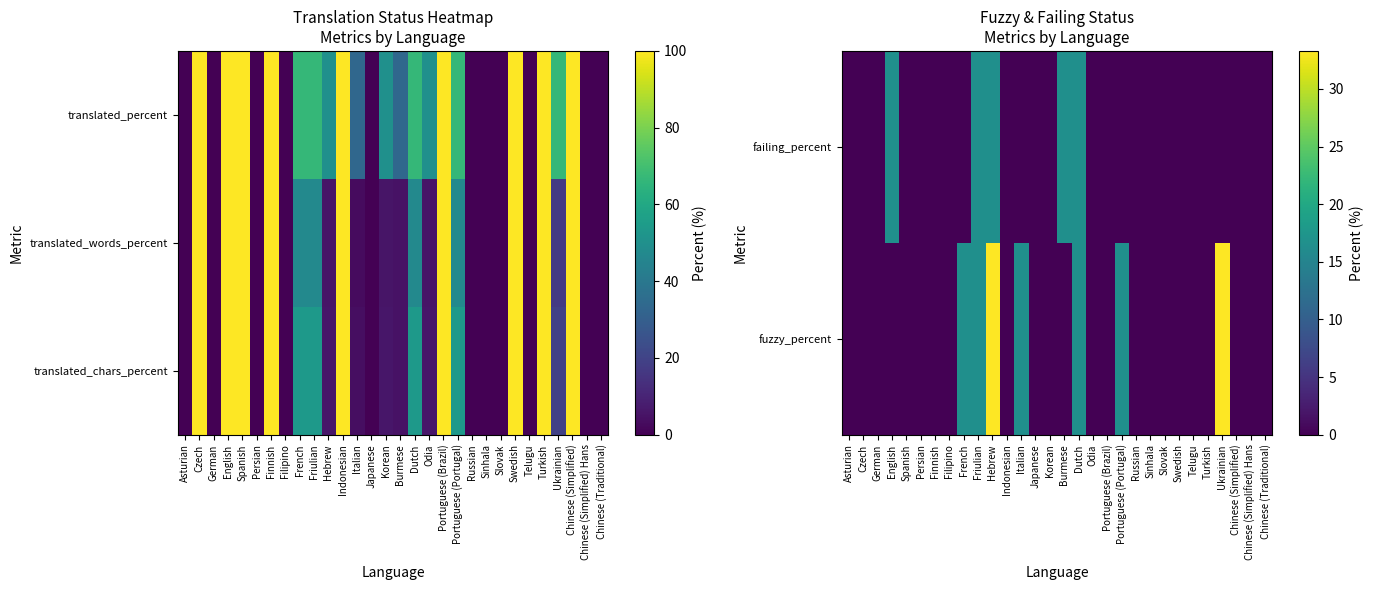

Rank the categories by failing_percent value from highest to lowest.

English, Friulian, Hebrew, Burmese, Dutch, Asturian, Czech, German, Spanish, Persian, Finnish, Filipino, French, Indonesian, Italian, Japanese, Korean, Odia, Portuguese (Brazil), Portuguese (Portugal), Russian, Sinhala, Slovak, Swedish, Telugu, Turkish, Ukrainian, Chinese (Simplified), Chinese (Simplified) Hans, Chinese (Traditional)